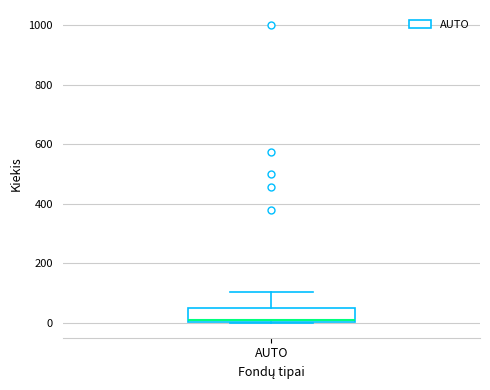

Where does the median line of the box for AUTO sit on the y-axis? The values are not printed on the chart, so give them approximately, as read against the axis.

20